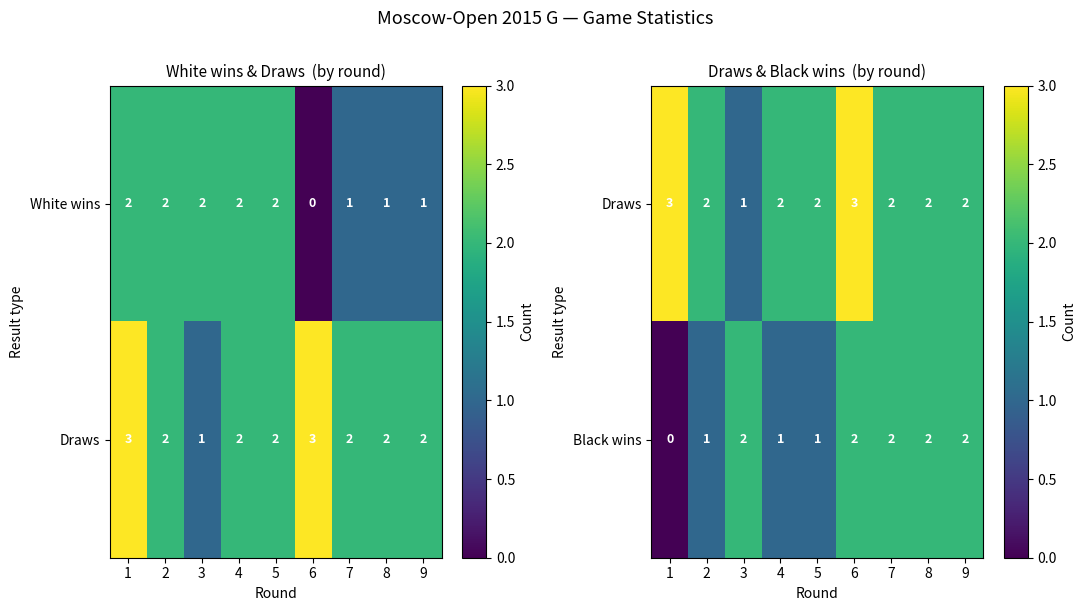

At which category is the sum across all series the highest?

6